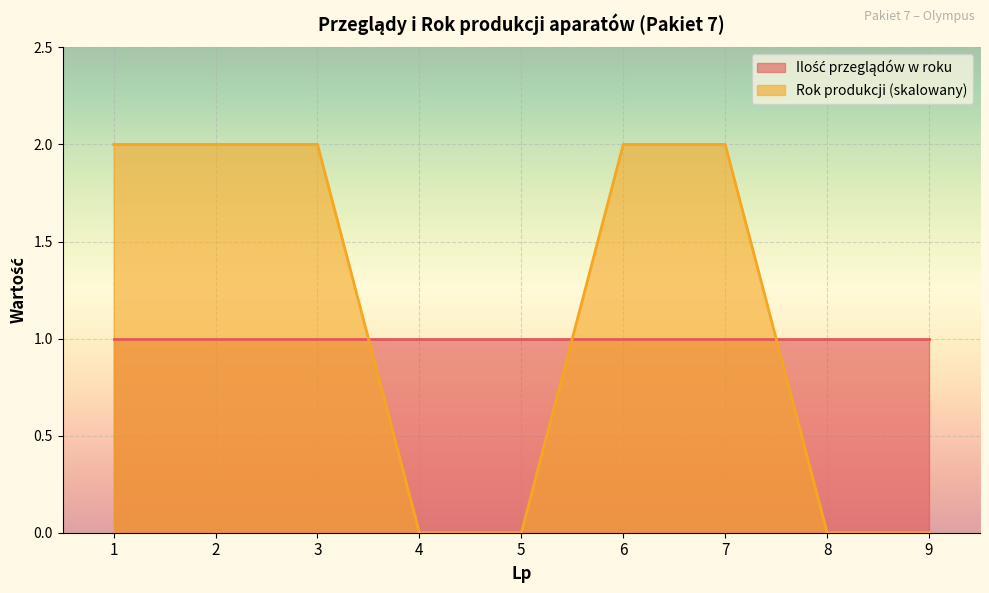

Reading left to right, what are all the values shown in this chart?

2.0	2.0	2.0	0.0	0.0	2.0	2.0	0.0	0.0